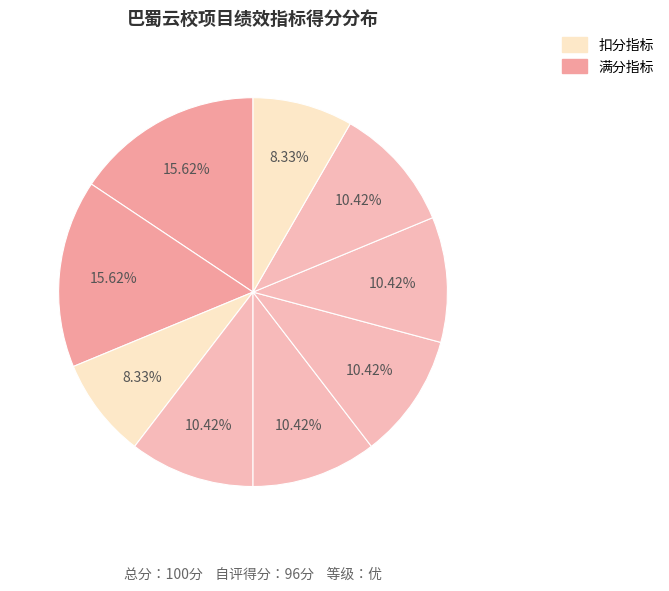

Count the number of slices in the pie.

9